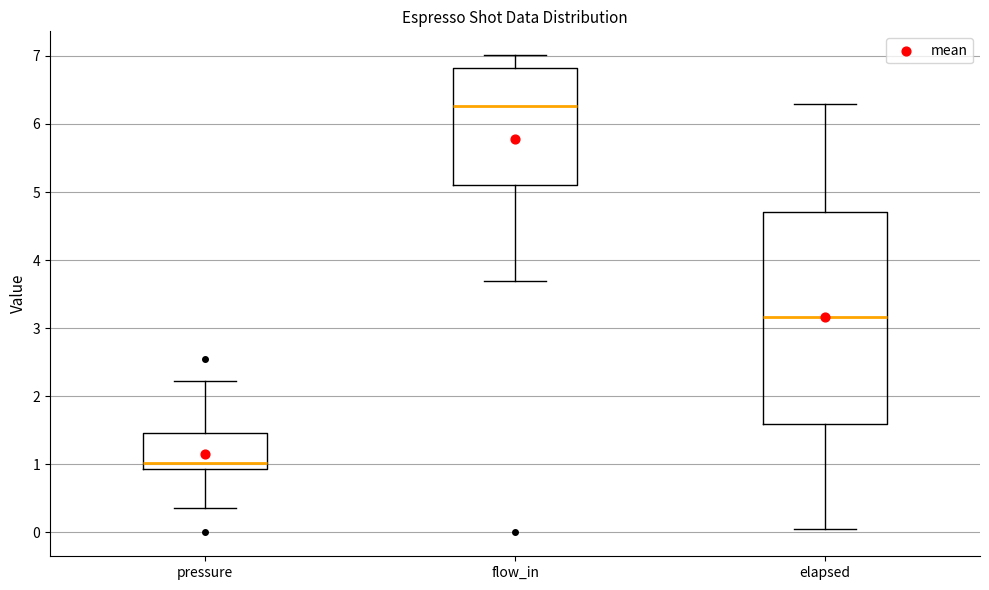

Comparing the boxes themselves (not the whiskers), which one is the tallest?

elapsed